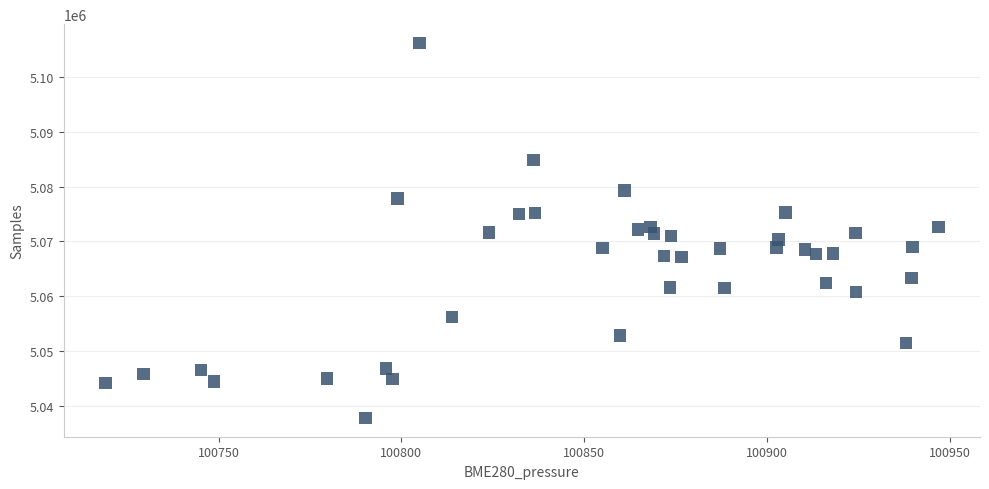

What is the range of Y values (max minus min)?

68472